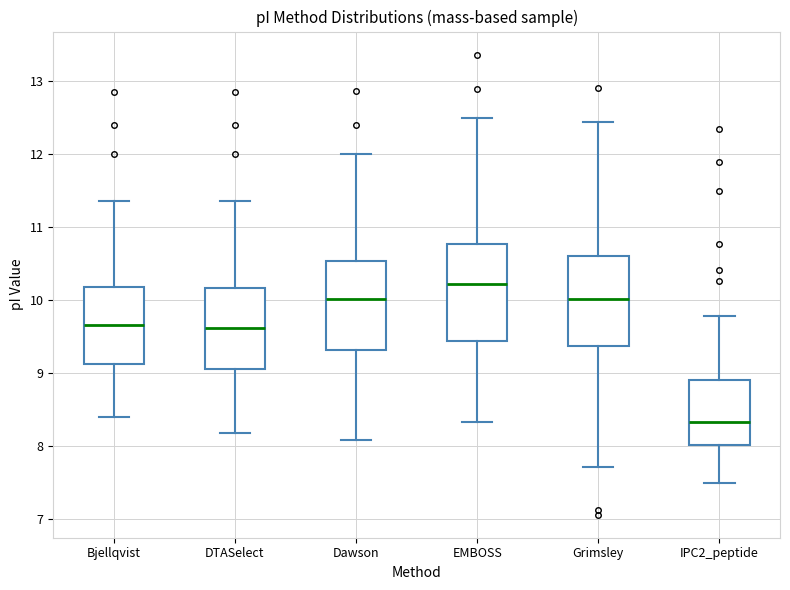

Reading left to right, read every box against the y-axis: the position of its median line, the range the box covers, and the ends of its whiskers. The values are not printed on the chart, so give them approximately, as read against the axis.

Bjellqvist: median 9.7, box 9.1 to 10.2, whiskers 8.4 to 11.4
DTASelect: median 9.6, box 9.1 to 10.2, whiskers 8.2 to 11.4
Dawson: median 10.0, box 9.3 to 10.5, whiskers 8.1 to 12.0
EMBOSS: median 10.2, box 9.4 to 10.8, whiskers 8.3 to 12.5
Grimsley: median 10.0, box 9.4 to 10.6, whiskers 7.7 to 12.4
IPC2_peptide: median 8.3, box 8.0 to 8.9, whiskers 7.5 to 9.8